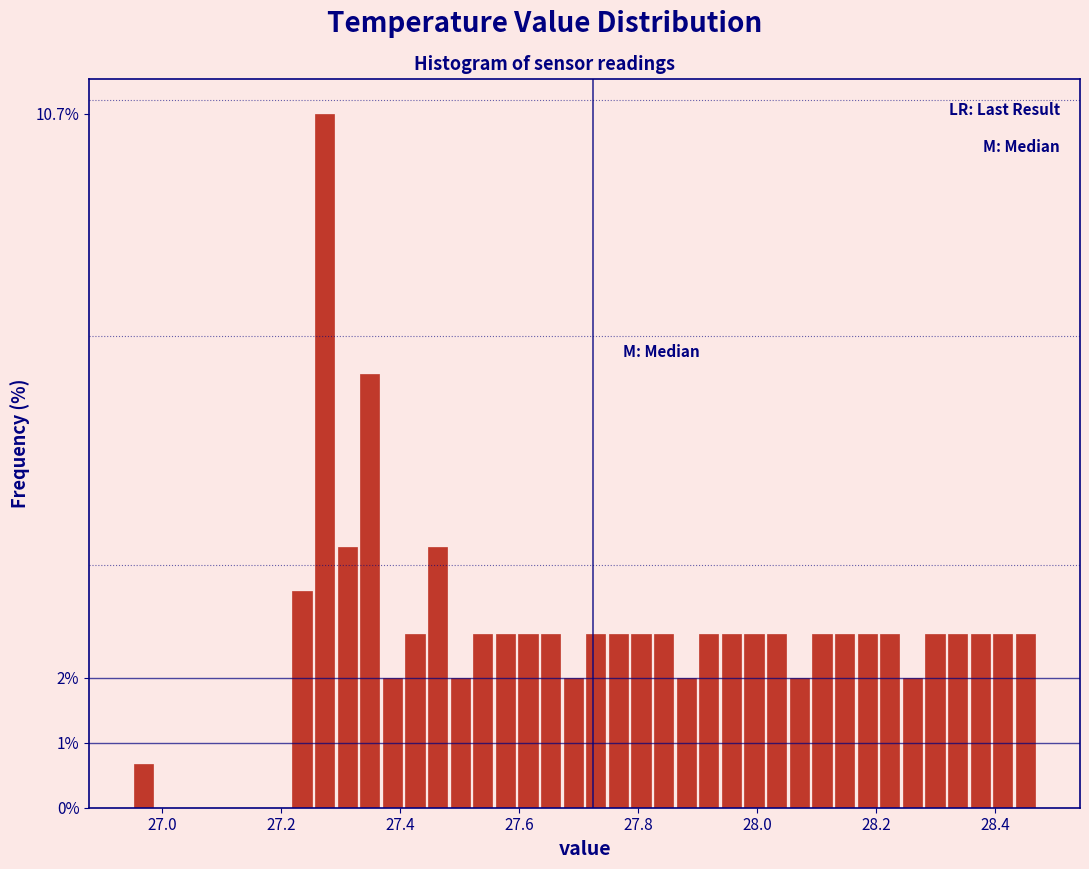

Read against the x-axis, roughly where is the centre of the tallest bar?

27.28